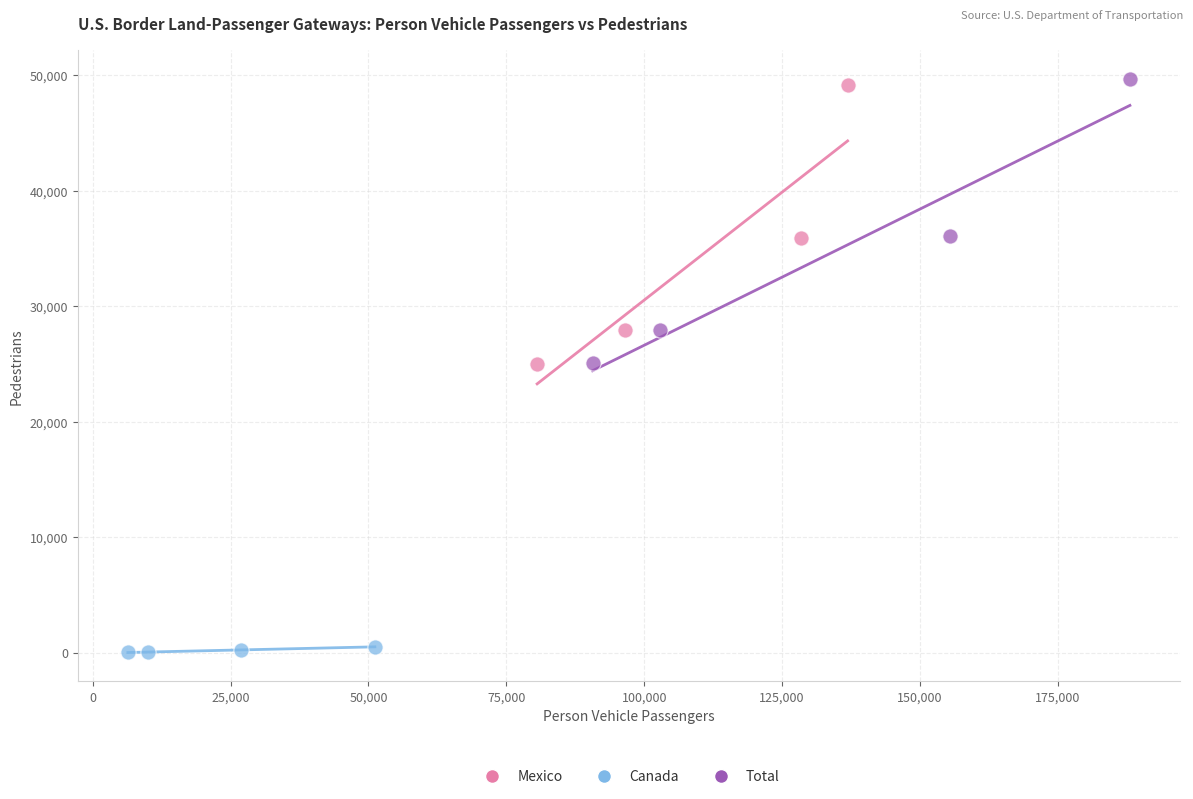

What are all the series names shown in the legend?

Mexico, Canada, Total